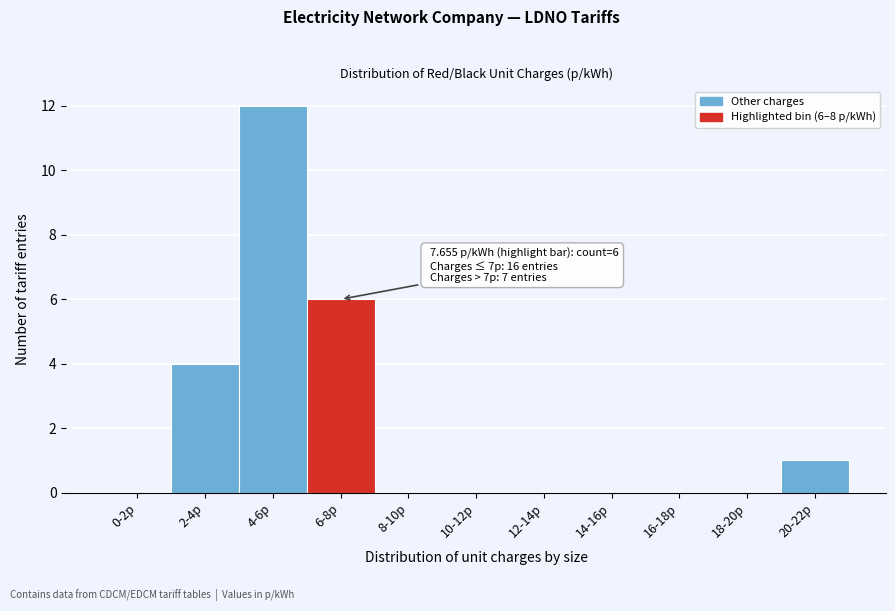

Reading left to right, extract all data points from this chart.

0-2p=0	2-4p=4	4-6p=12	6-8p=6	8-10p=0	10-12p=0	12-14p=0	14-16p=0	16-18p=0	18-20p=0	20-22p=1